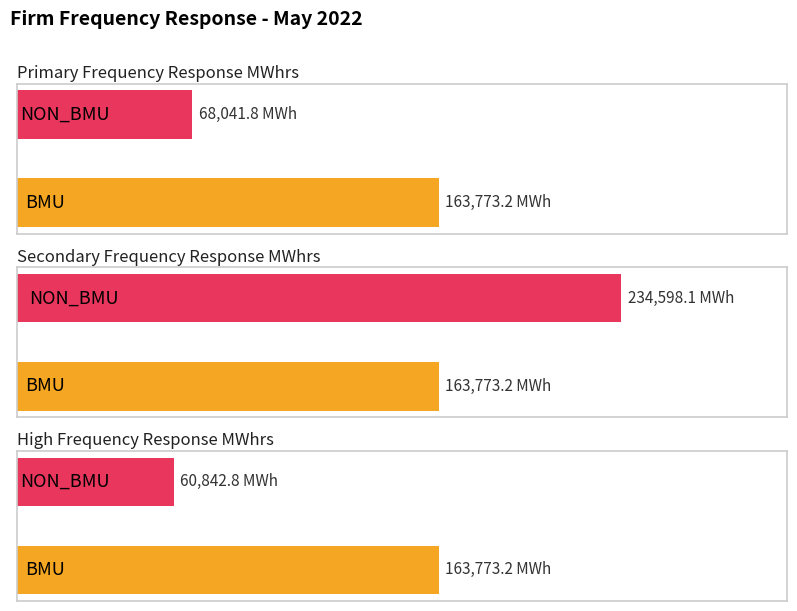

What is the difference between the Primary Frequency Response MWhrs values at BMU and NON_BMU?

95731.4